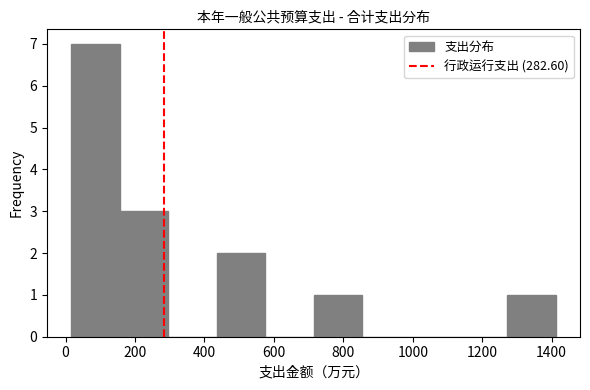

Which range on the x-axis has the tallest bar?

20 to 160